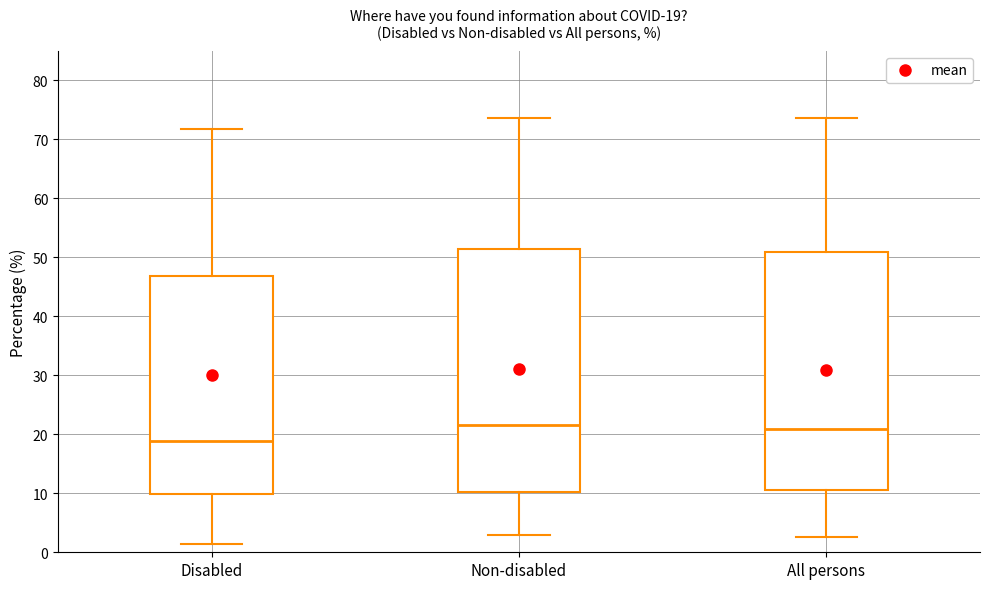

Which box is the tallest, from its lower edge to its upper edge?

Non-disabled